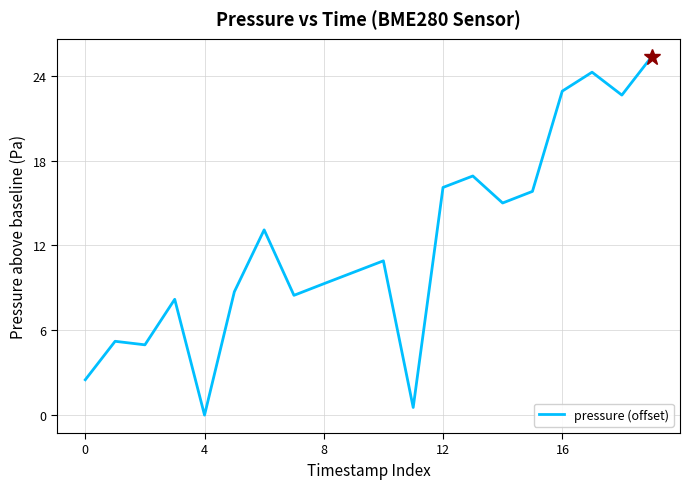

What is the difference between the maximum and minimum values?

25.4